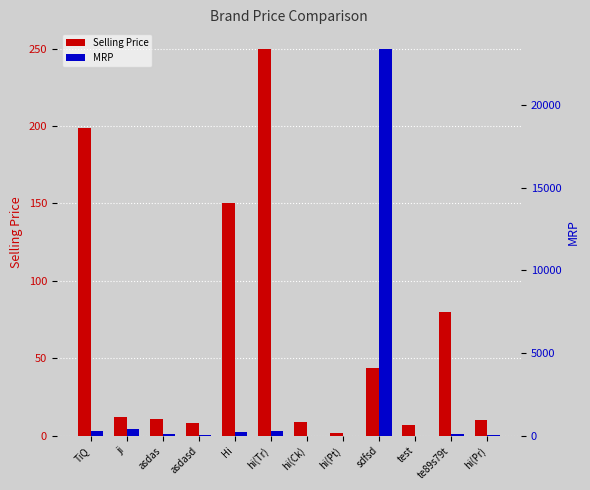

Rank the series at sdfsd from lowest to highest value.

Selling Price, MRP